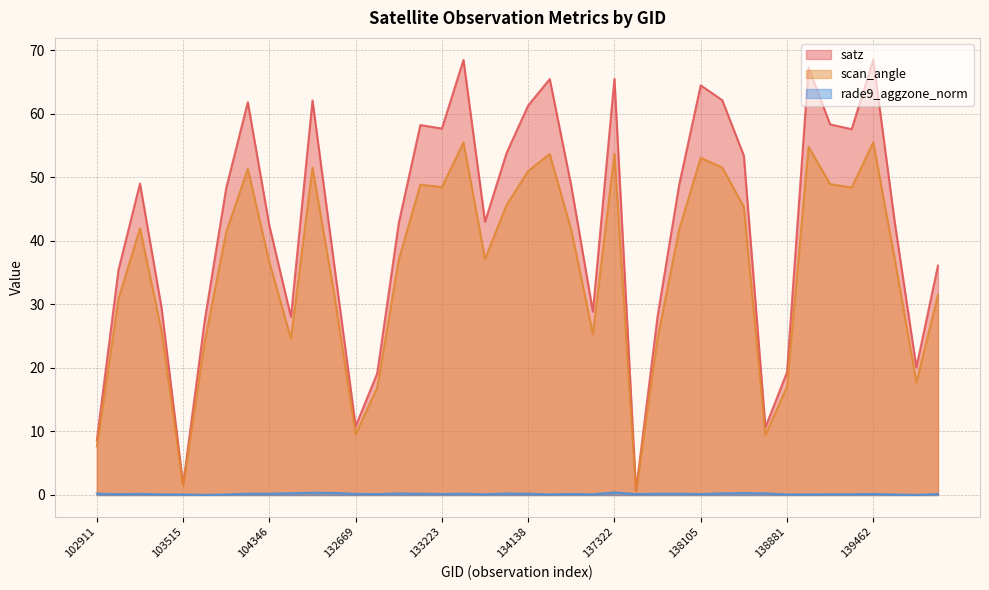

Between 134138 and 138092, which series saw the biggest shift?

satz